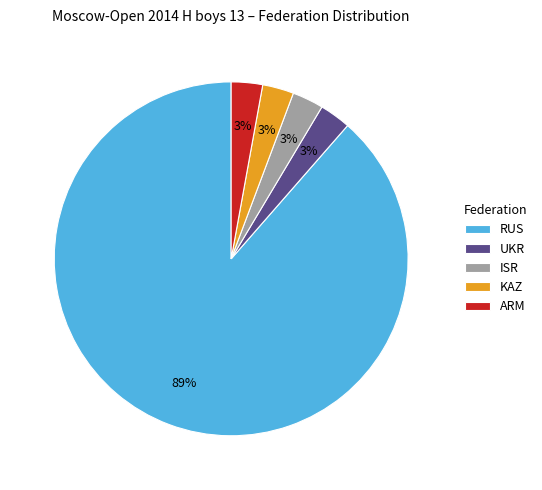

To the nearest percent, what is the average slice percentage?

20%